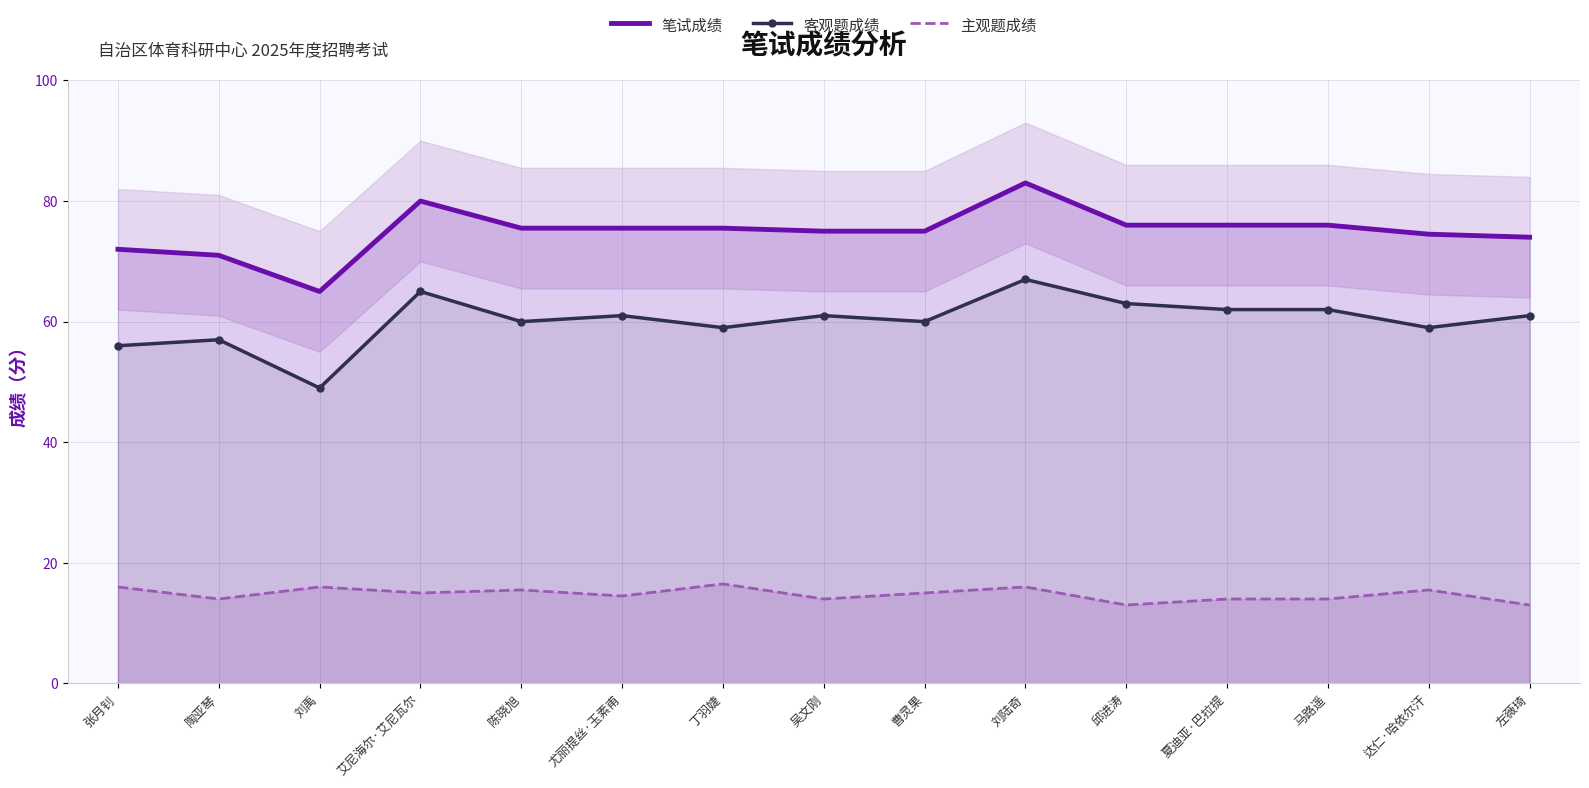

What is the difference between the highest and lowest values at 艾尼海尔·艾尼瓦尔?

65.0